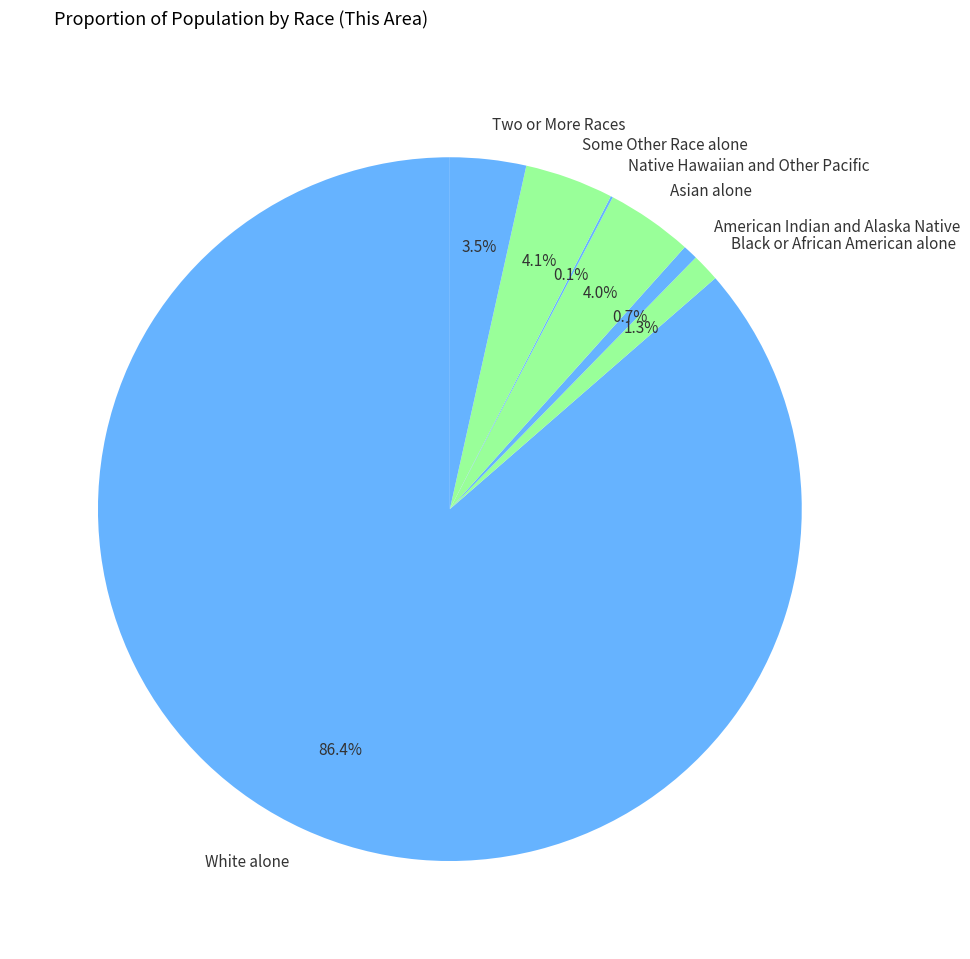

To the nearest percent, what is the combined percentage of Some Other Race alone and Black or African American alone?

5%